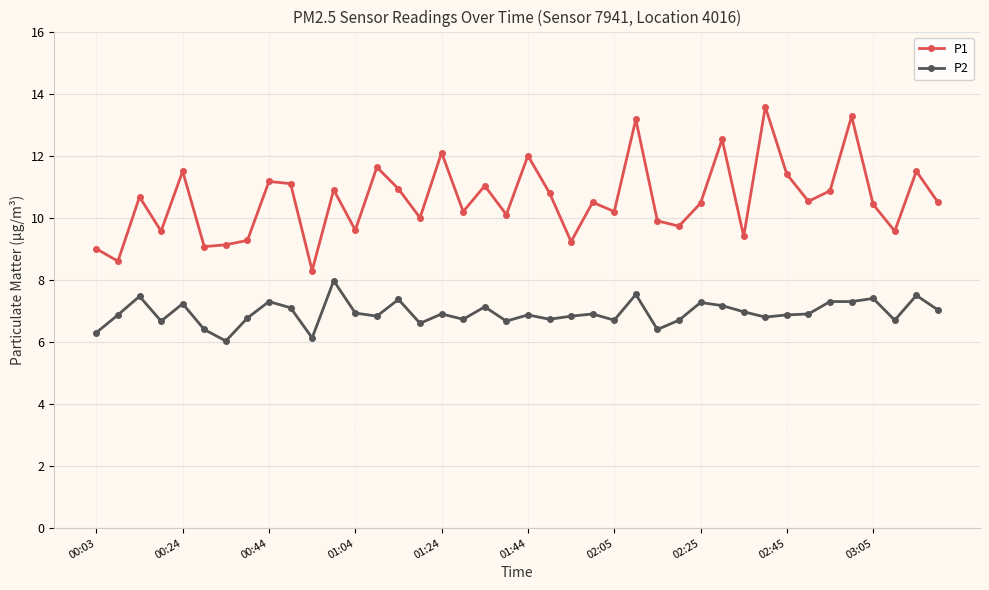

True or false: P1 and P2 cross at least once.

False